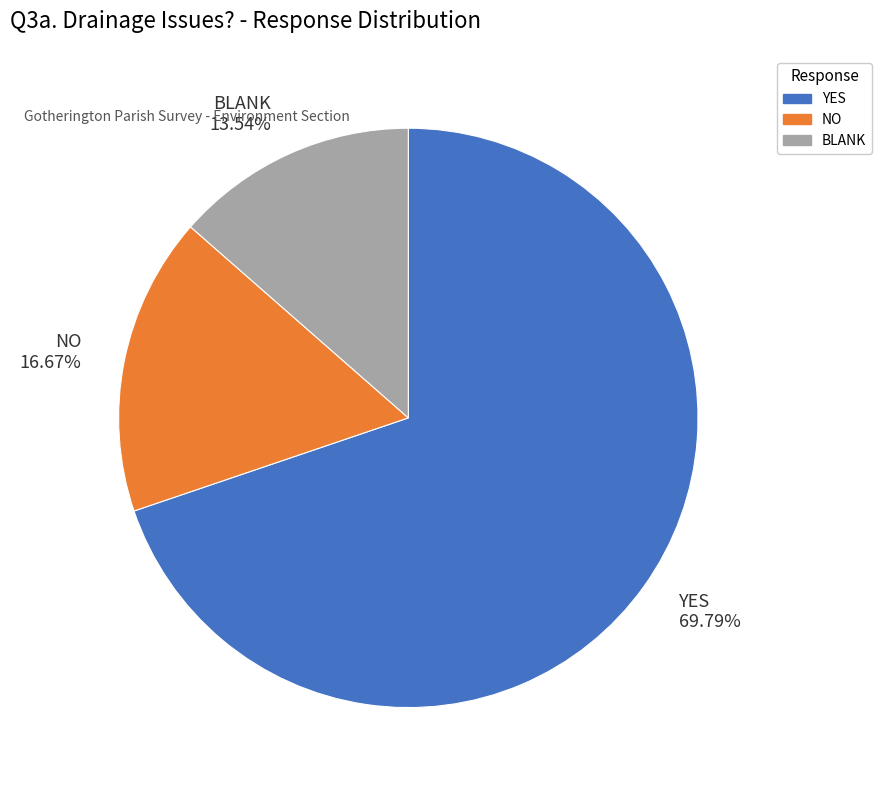

Rank the categories by value from highest to lowest.

YES, NO, BLANK